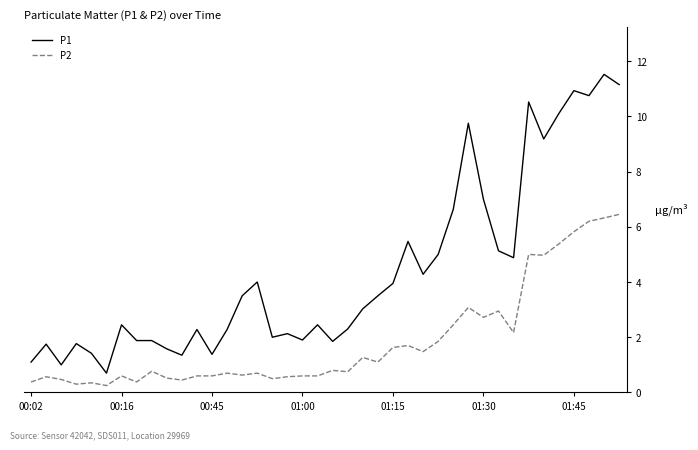

Is this an area chart (filled region under the line)?

No